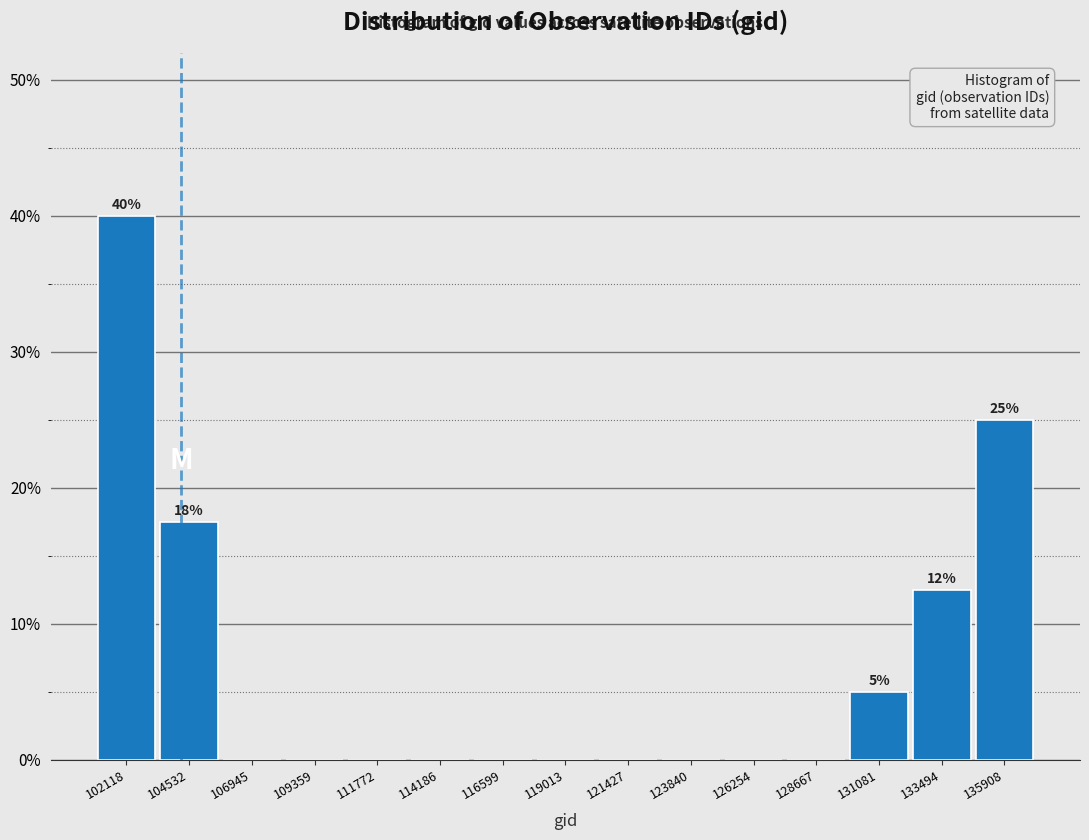

Over which range of the x-axis is the bar tallest?

101000 to 103500